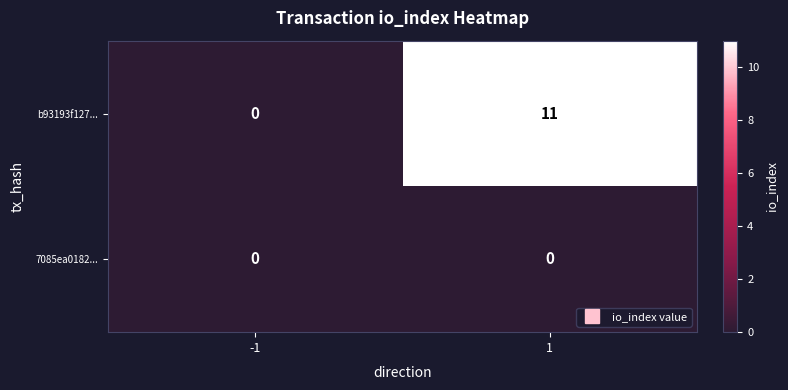

List the series in order of their peak value, lowest first.

7085ea0182..., b93193f127...